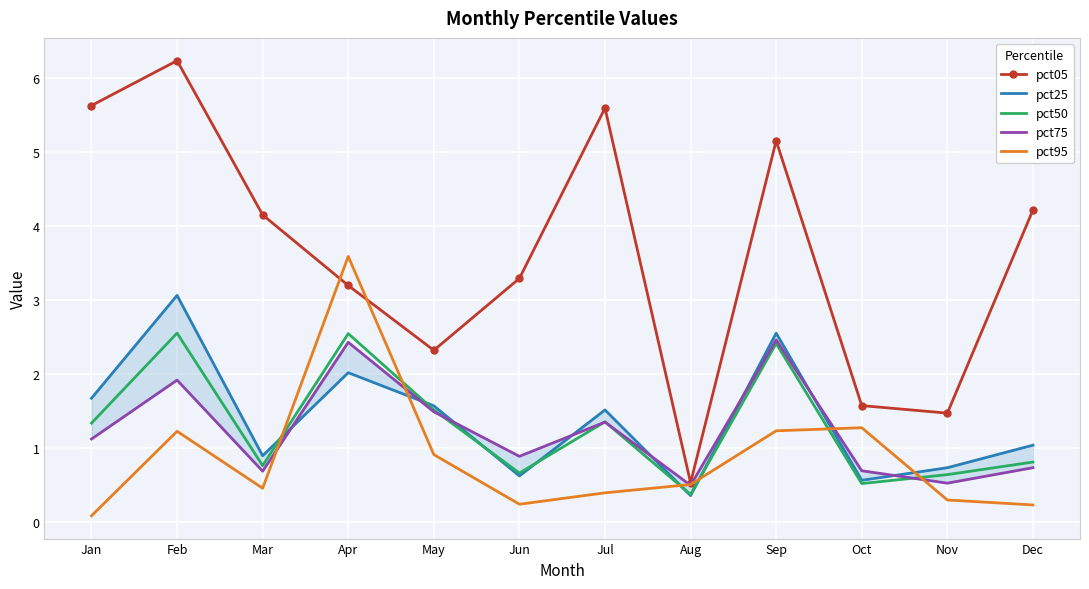

How many lines are shown in the chart?

5